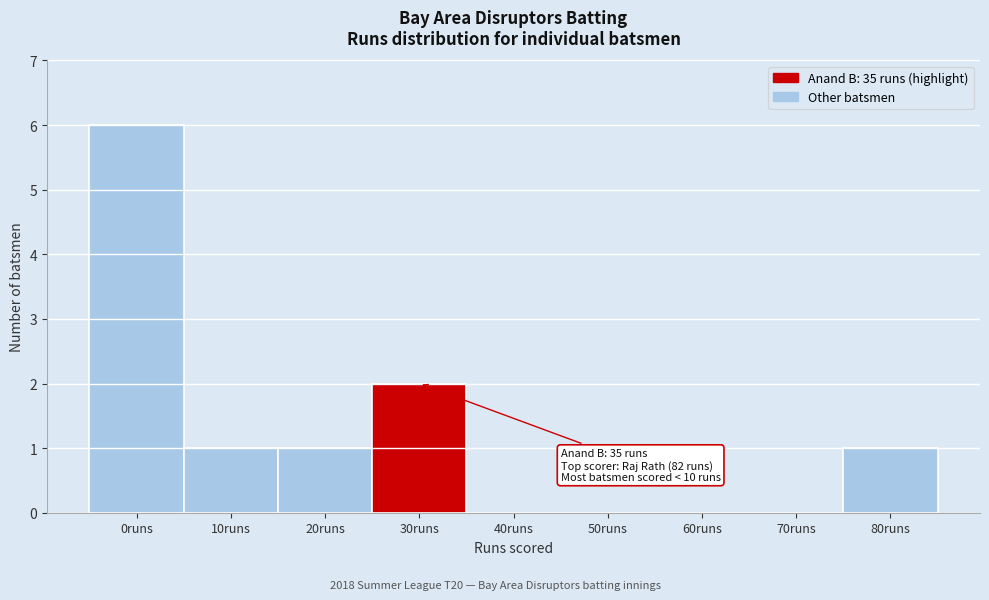

Reading left to right, transcribe all the data shown in this chart.

0runs=6	10runs=1	20runs=1	30runs=2	40runs=0	50runs=0	60runs=0	70runs=0	80runs=1